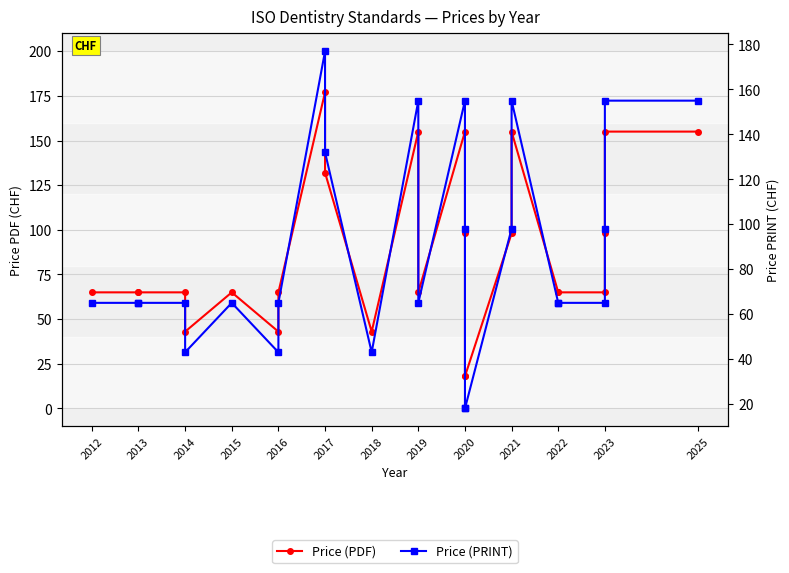

At which category is the sum across all series the highest?

2017